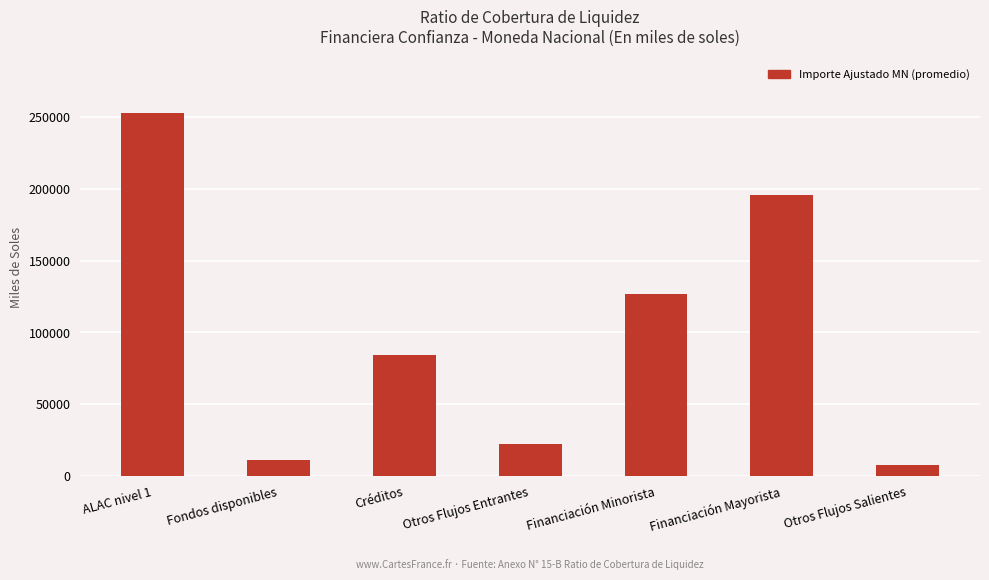

Reading right to left, transcribe all the data shown in this chart.

7645.3	195244.9	126639.1	22089.3	84594.5	11615.6	252690.2